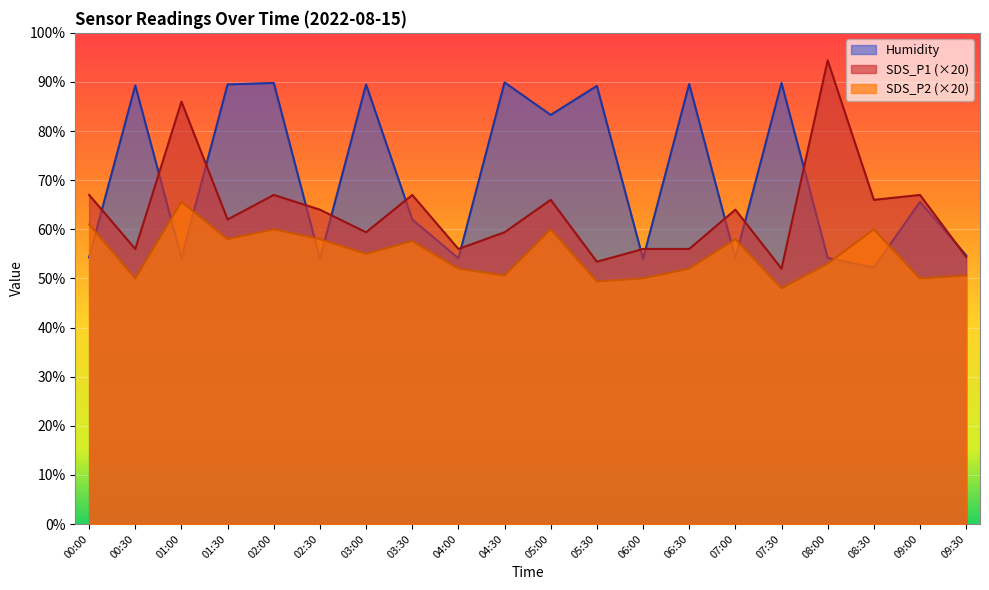

At how many categories does at least one series exceed 67?

11